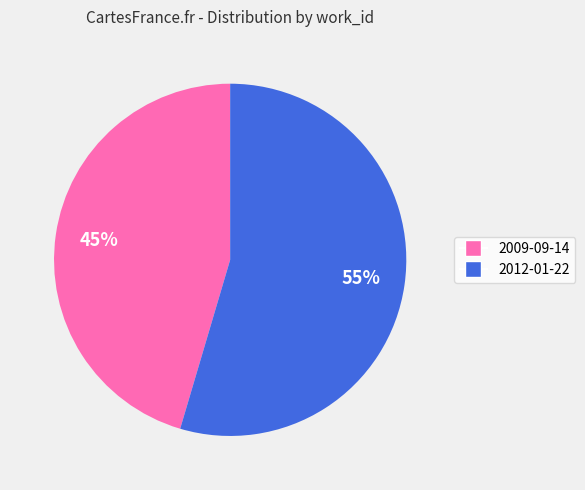

To the nearest percent, what portion does 2009-09-14 represent?

45%